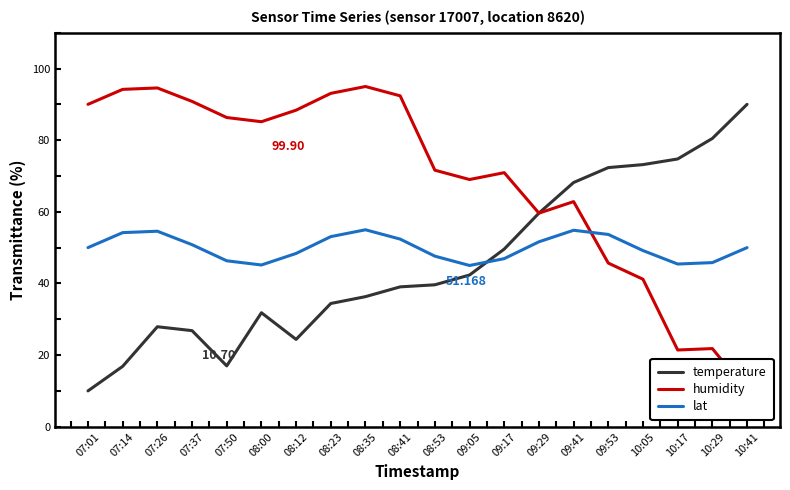

What is the value of the temperature point at the 2nd from the left?

16.9